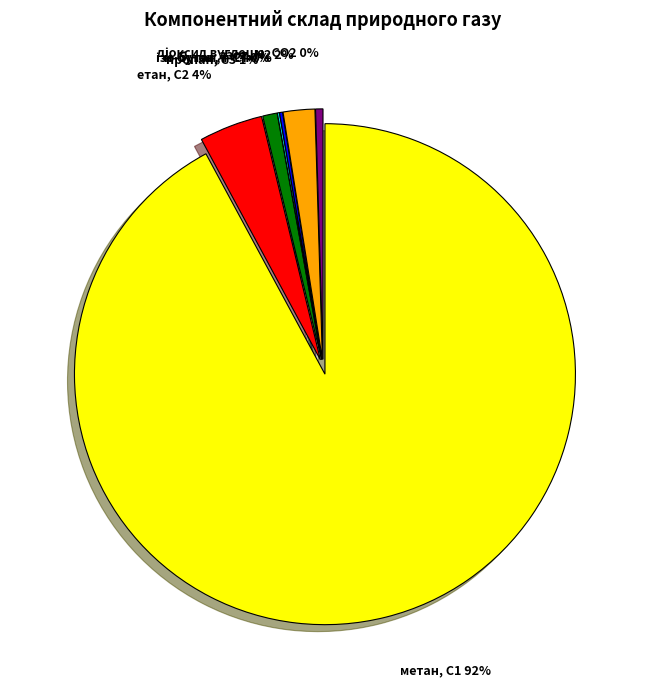

Which category has the biggest portion of the pie?

метан, С1